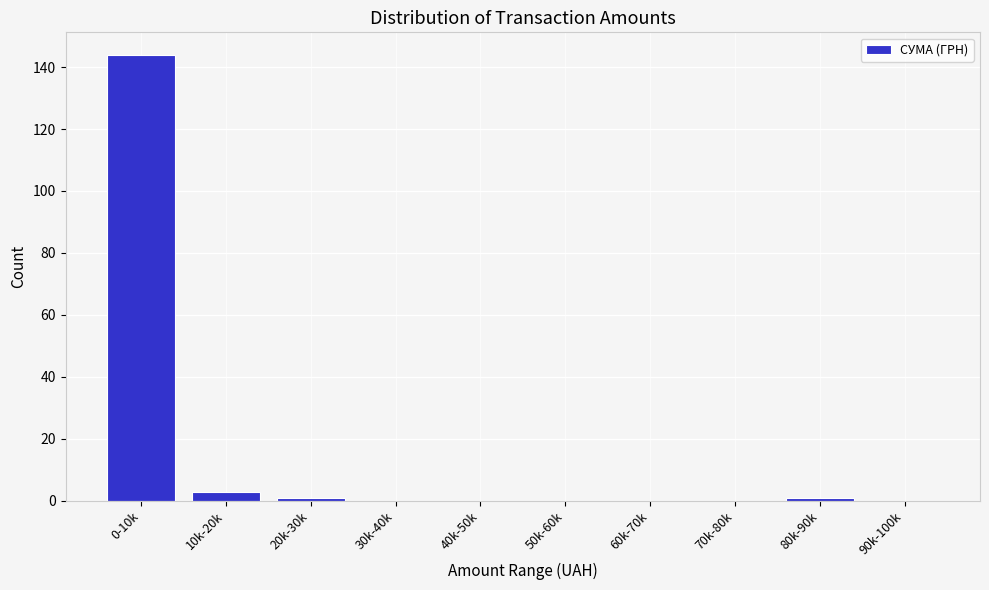

Reading right to left, list all the values displayed in this chart.

90k-100k=0	80k-90k=1	70k-80k=0	60k-70k=0	50k-60k=0	40k-50k=0	30k-40k=0	20k-30k=1	10k-20k=3	0-10k=144